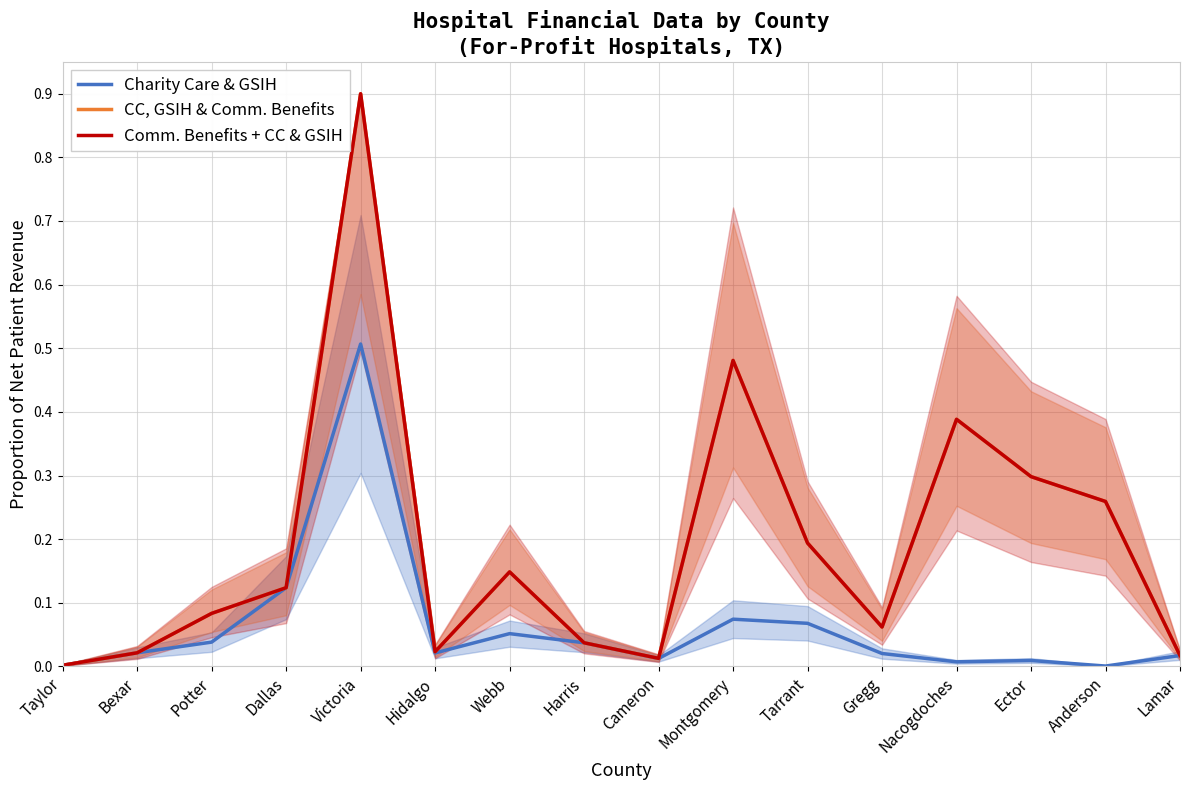

List the series in order of their peak value, lowest first.

Charity Care & GSIH, CC, GSIH & Comm. Benefits, Comm. Benefits + CC & GSIH